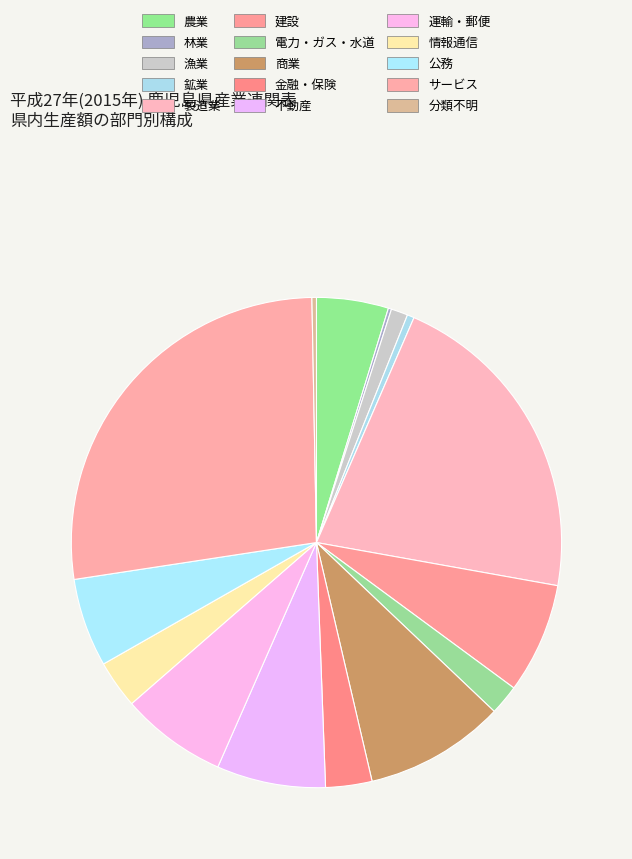

Combined, do 林業 and 商業 account for over 50%?

No